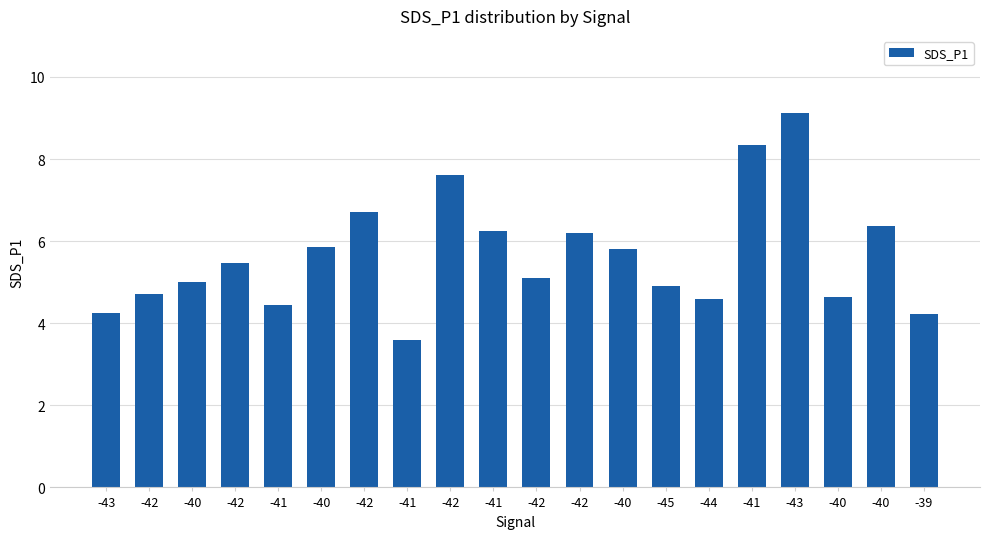

Reading left to right, list all the values displayed in this chart.

4.2	4.7	5.0	5.5	4.5	5.8	6.7	3.6	7.6	6.2	5.1	6.2	5.8	4.9	4.6	8.3	9.1	4.7	6.4	4.2